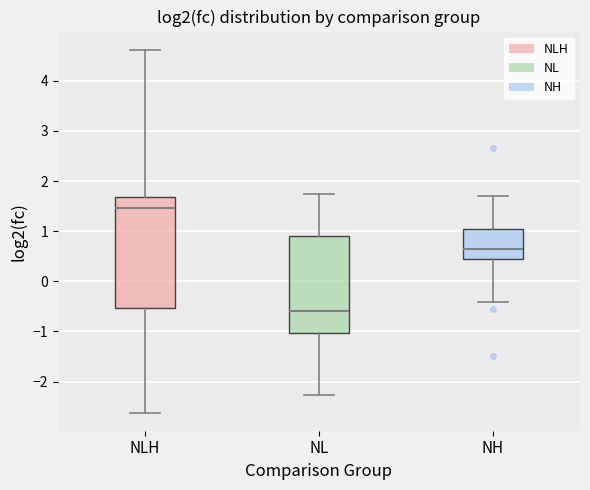

Where does the lower whisker of the box for NH end on the y-axis? The values are not printed on the chart, so give them approximately, as read against the axis.

-0.4